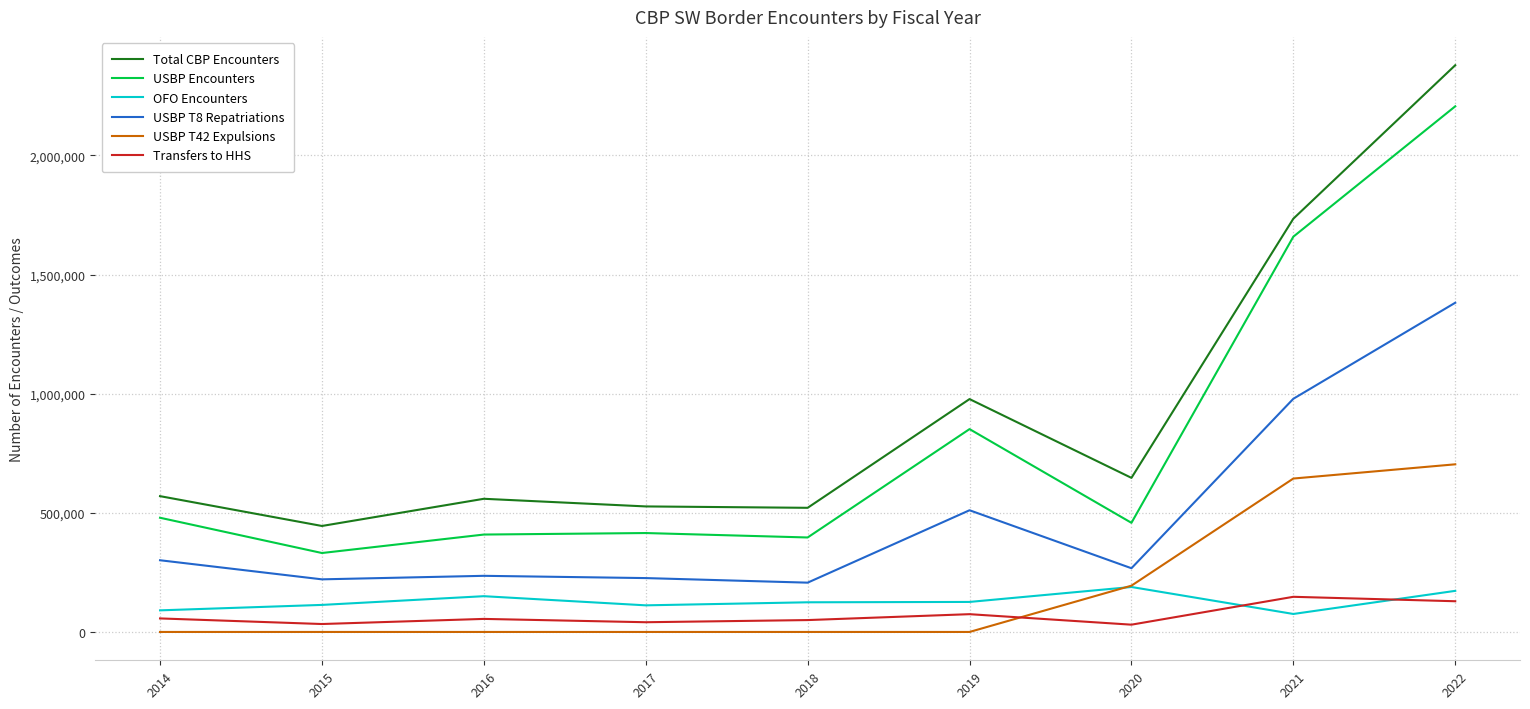

At which category is the sum across all series the highest?

2022